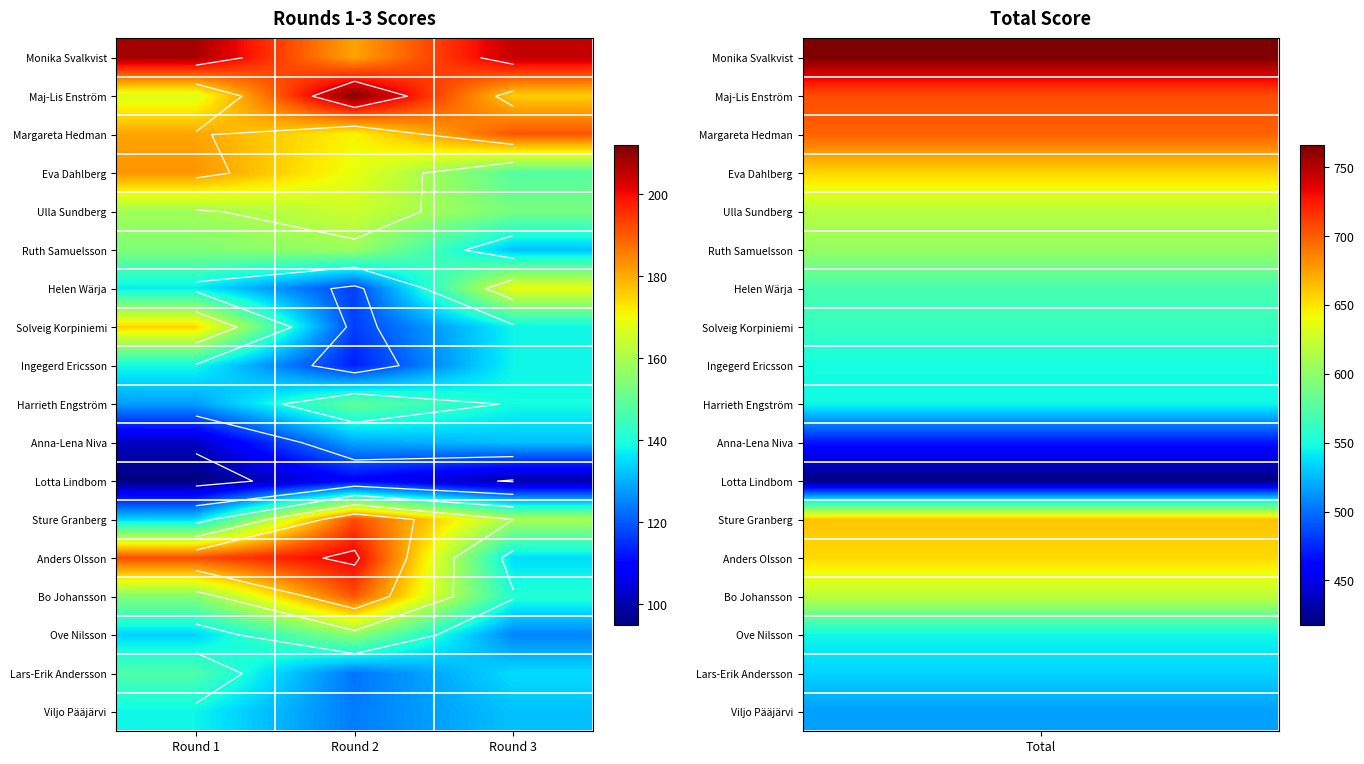

Rank the categories by Viljo Pääjärvi value from highest to lowest.

Round 1, Round 3, Round 2